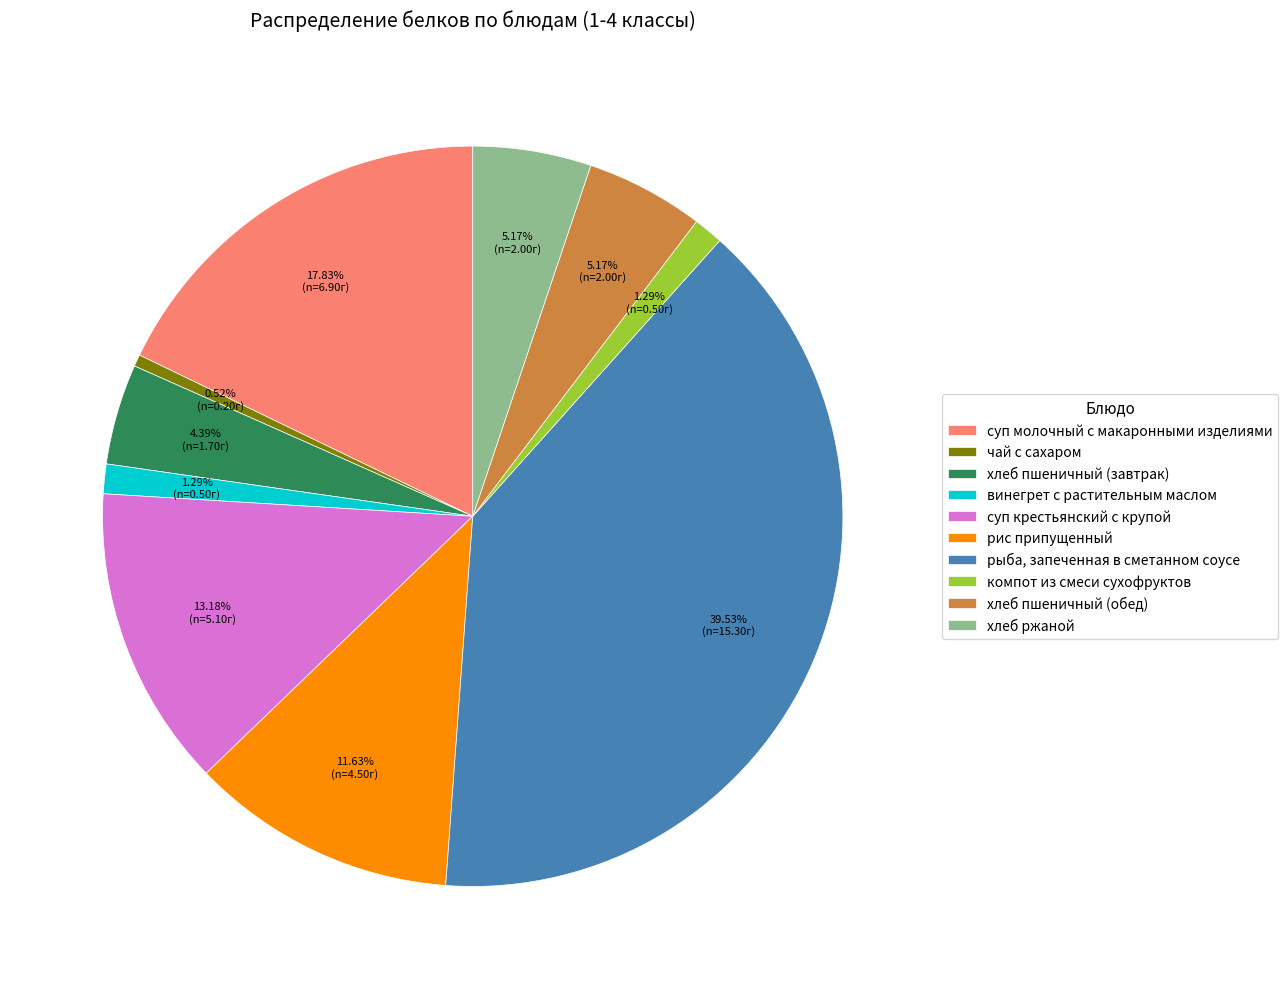

Is there a majority slice in this chart?

No